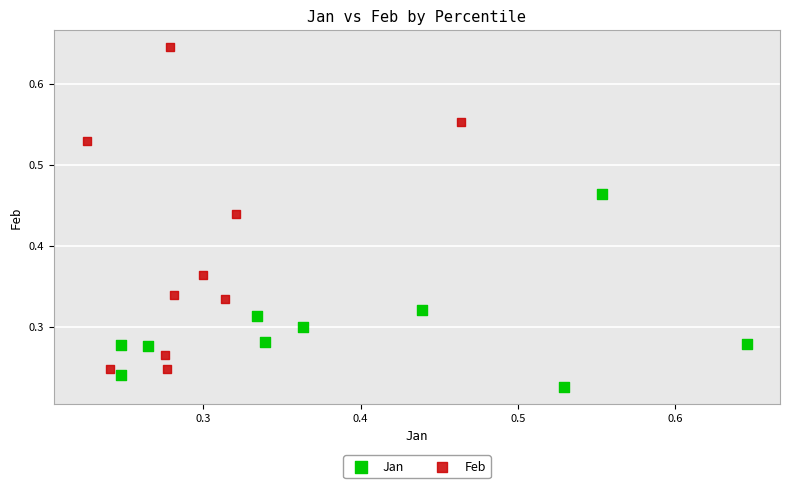

What are all the series names shown in the legend?

Jan, Feb